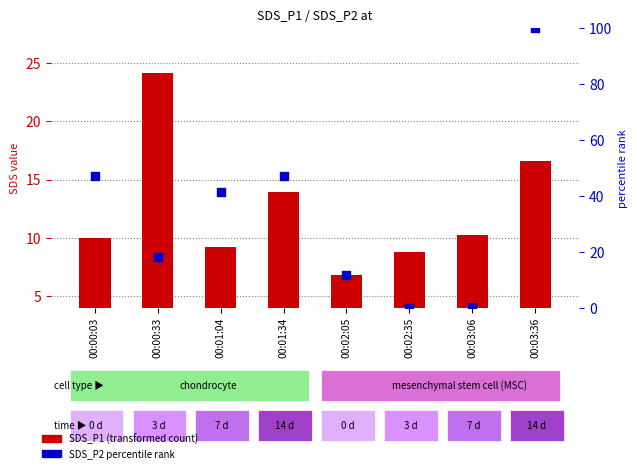

At how many categories does at least one series exceed 17?

5